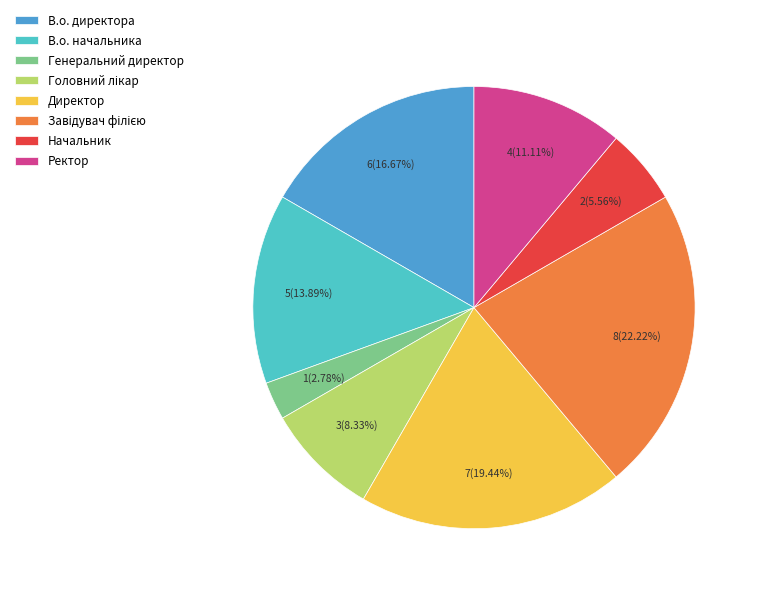

Is Директор the majority of the pie?

No